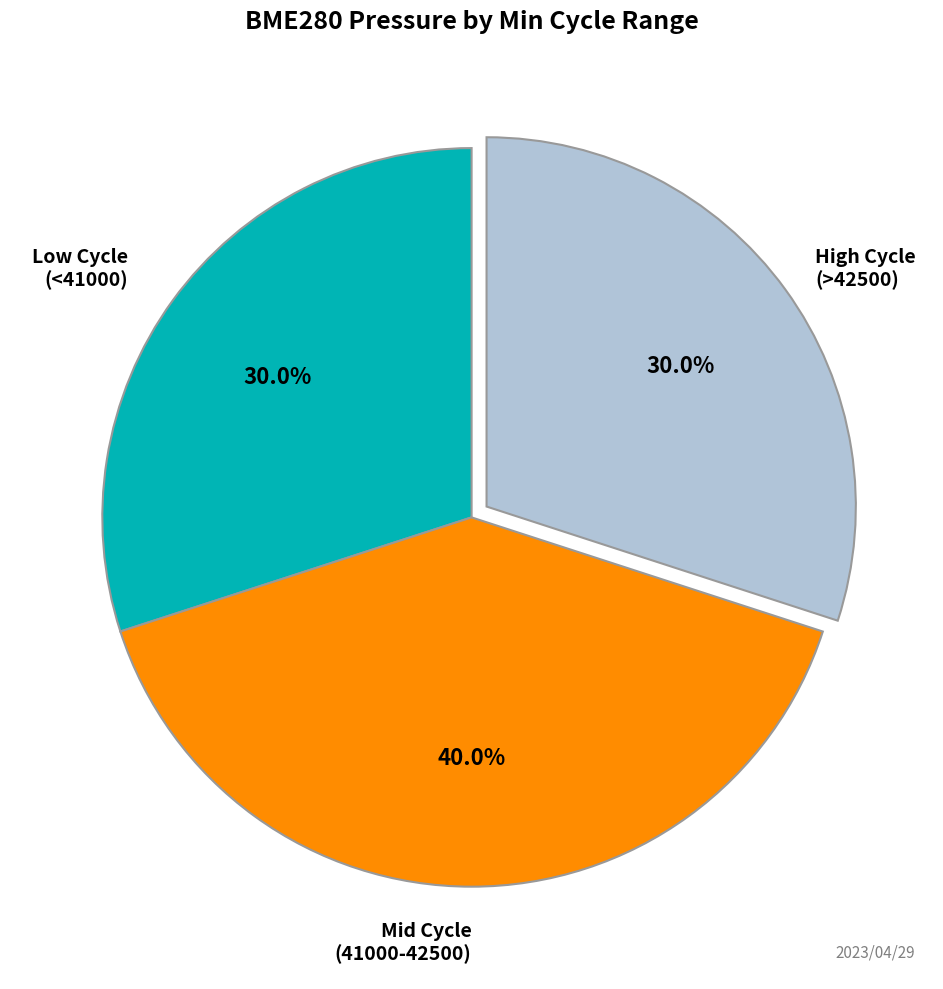

How much of the chart is everything except High Cycle (>42500)?

70.0%